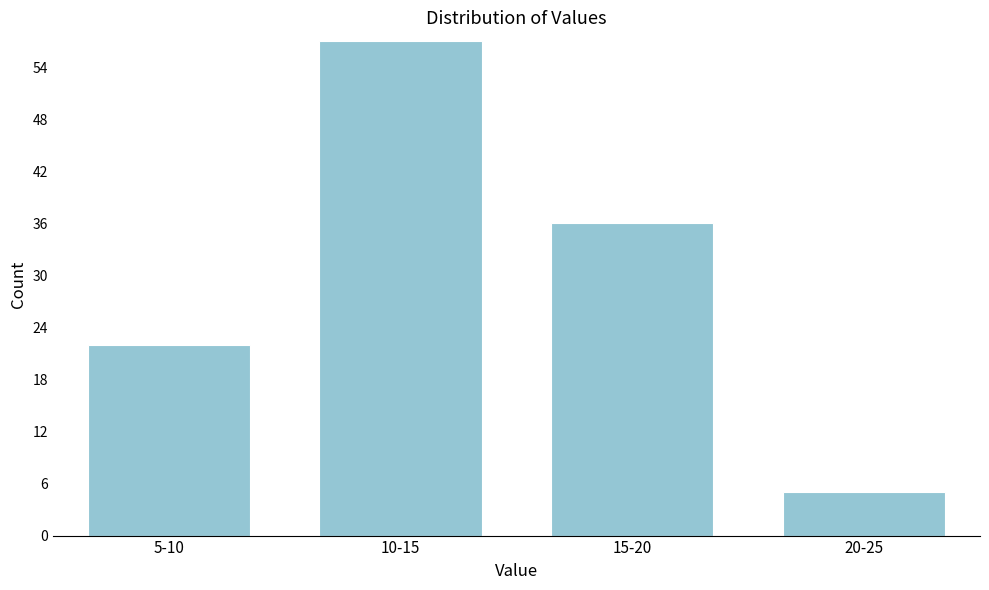

Reading left to right, transcribe all the data shown in this chart.

5-10=22	10-15=57	15-20=36	20-25=5